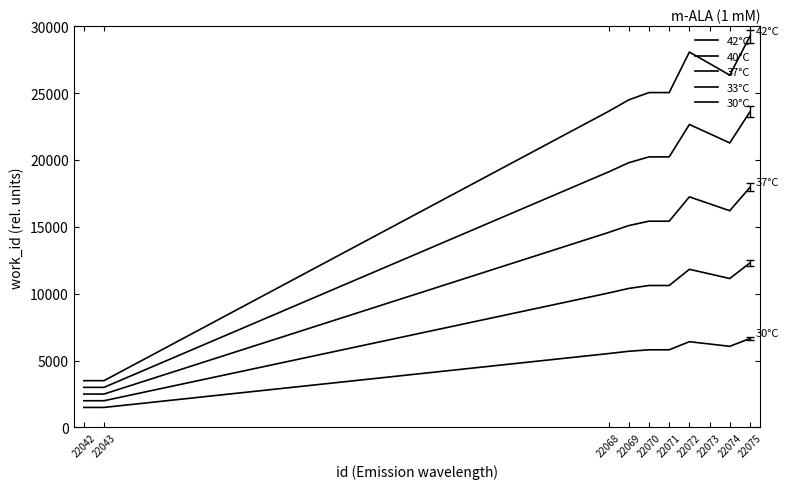

What value does the 42°C series have at 22042?

3500.0